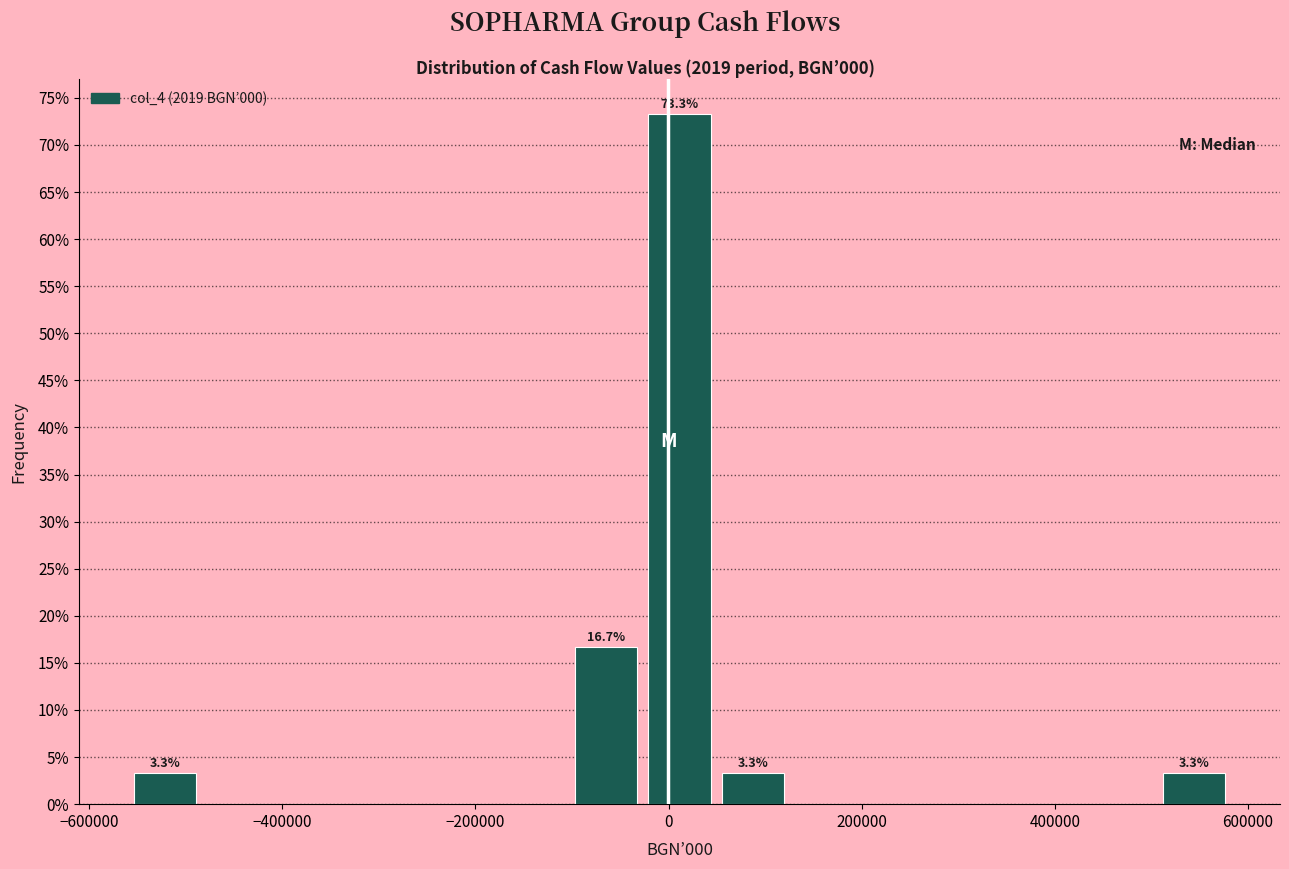

Read against the x-axis, roughly where is the centre of the tallest bar?

20000